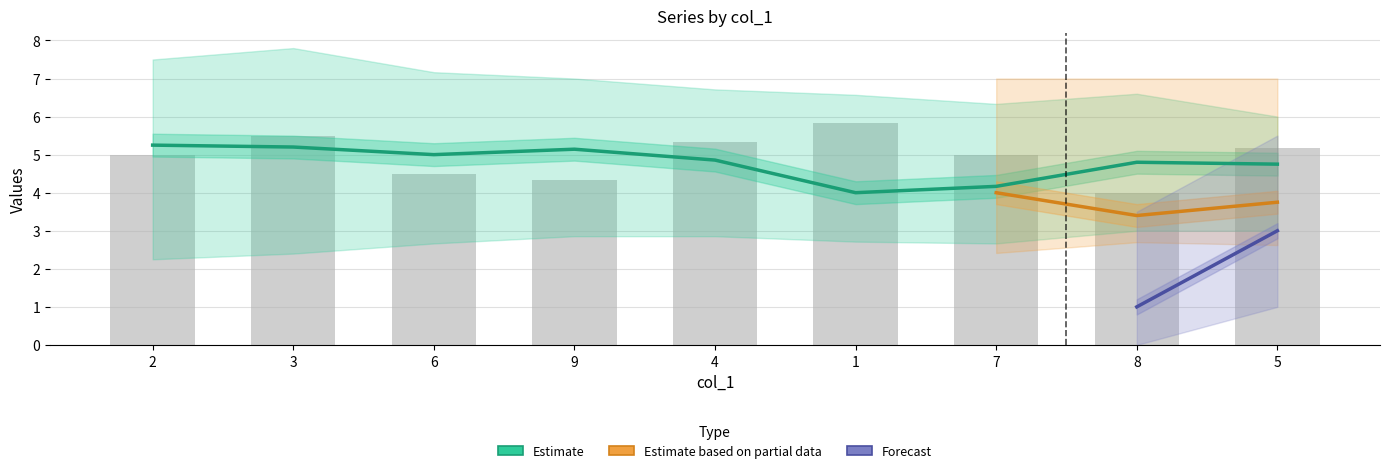

What is the sum of all col_2 values?

43